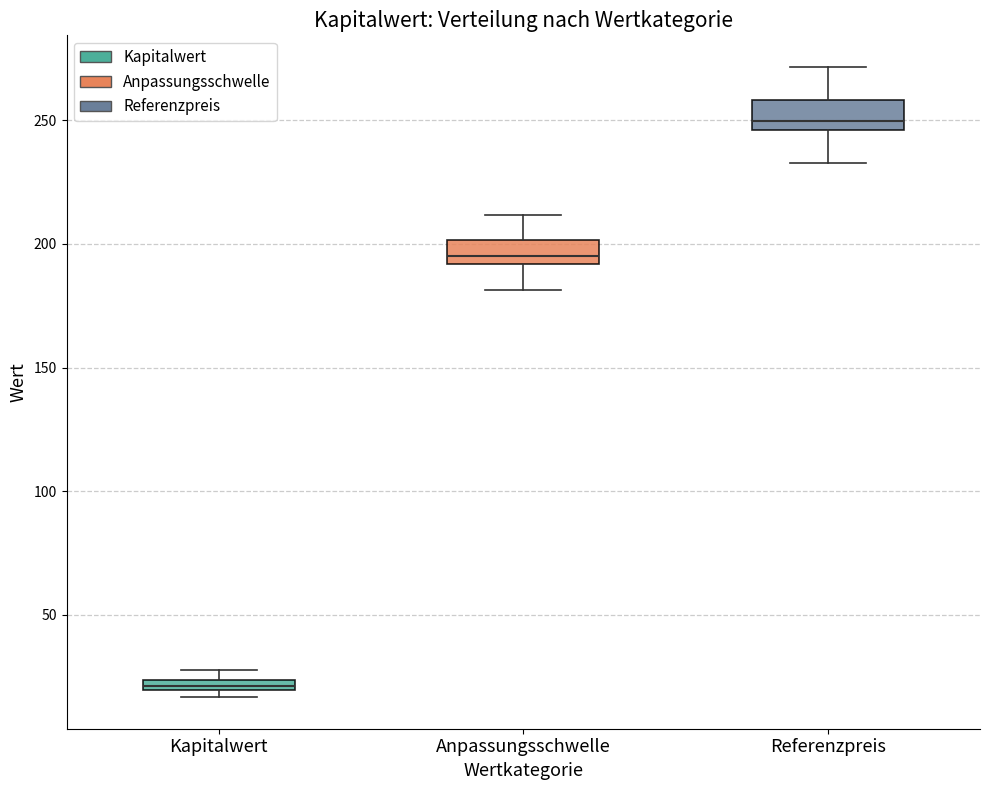

Which box's median line is the highest?

Referenzpreis